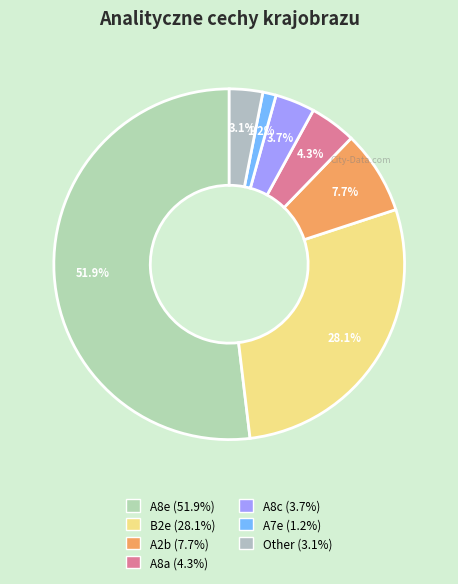

Count the number of slices in the pie.

7